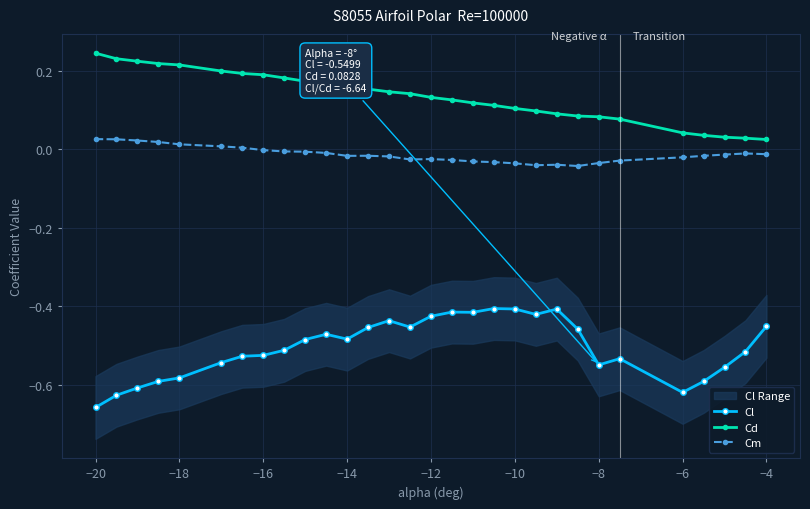

Reading left to right, what are all the values shown in this chart?

Cl: -0.7	-0.6	-0.6	-0.6	-0.6	-0.5	-0.5	-0.5	-0.5	-0.5	-0.5	-0.5	-0.5	-0.4	-0.5	-0.4	-0.4	-0.4	-0.4	-0.4	-0.4	-0.4	-0.5	-0.5	-0.5	-0.6	-0.6	-0.6	-0.5	-0.5
Cd: 0.2	0.2	0.2	0.2	0.2	0.2	0.2	0.2	0.2	0.2	0.2	0.2	0.2	0.1	0.1	0.1	0.1	0.1	0.1	0.1	0.1	0.1	0.1	0.1	0.1	0.0	0.0	0.0	0.0	0.0
Cm: 0.0	0.0	0.0	0.0	0.0	0.0	0.0	-0.0	-0.0	-0.0	-0.0	-0.0	-0.0	-0.0	-0.0	-0.0	-0.0	-0.0	-0.0	-0.0	-0.0	-0.0	-0.0	-0.0	-0.0	-0.0	-0.0	-0.0	-0.0	-0.0